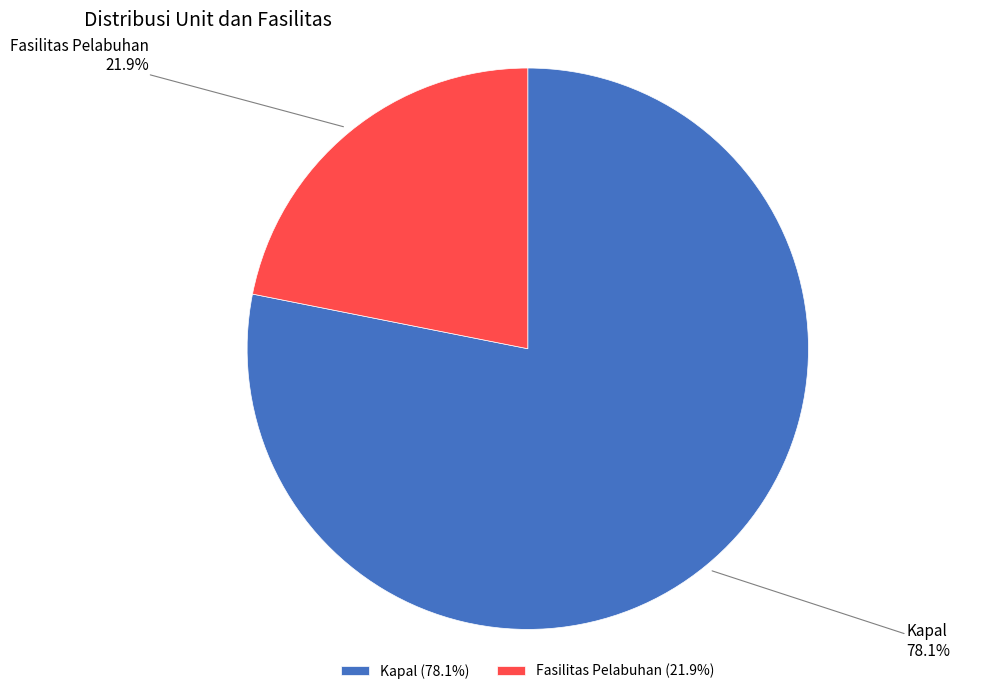

Rank the categories by value from highest to lowest.

Kapal, Fasilitas Pelabuhan